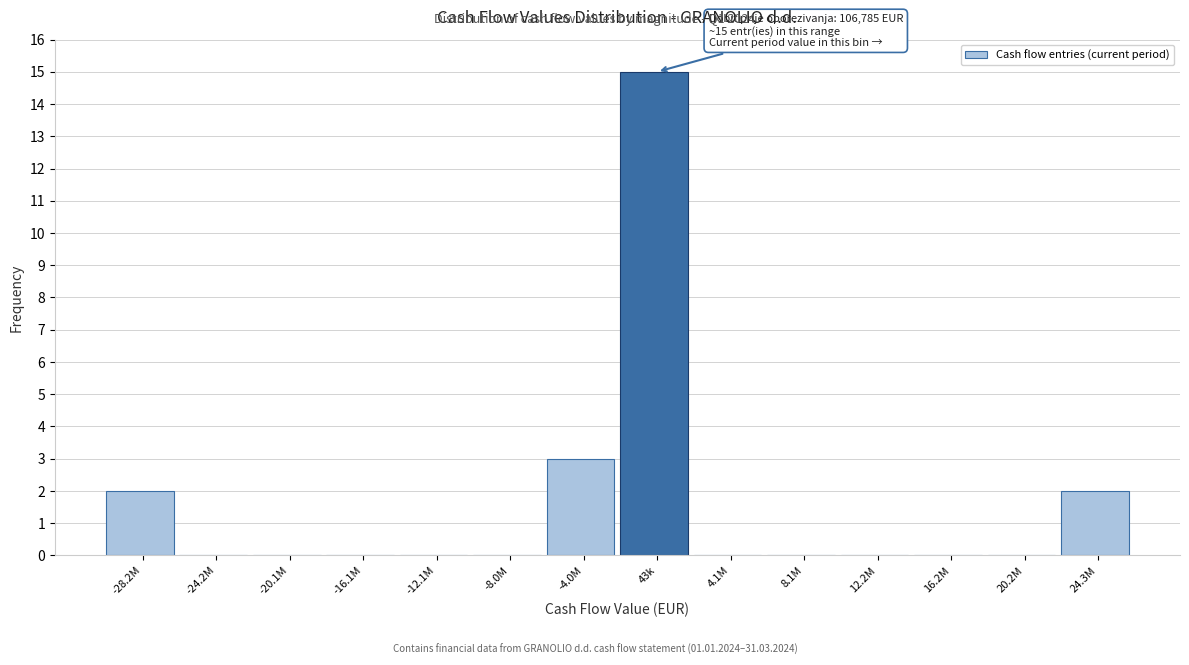

Reading left to right, what are all the values shown in this chart?

-28.2M=2	-24.2M=0	-20.1M=0	-16.1M=0	-12.1M=0	-8.0M=0	-4.0M=3	43k=15	4.1M=0	8.1M=0	12.2M=0	16.2M=0	20.2M=0	24.3M=2